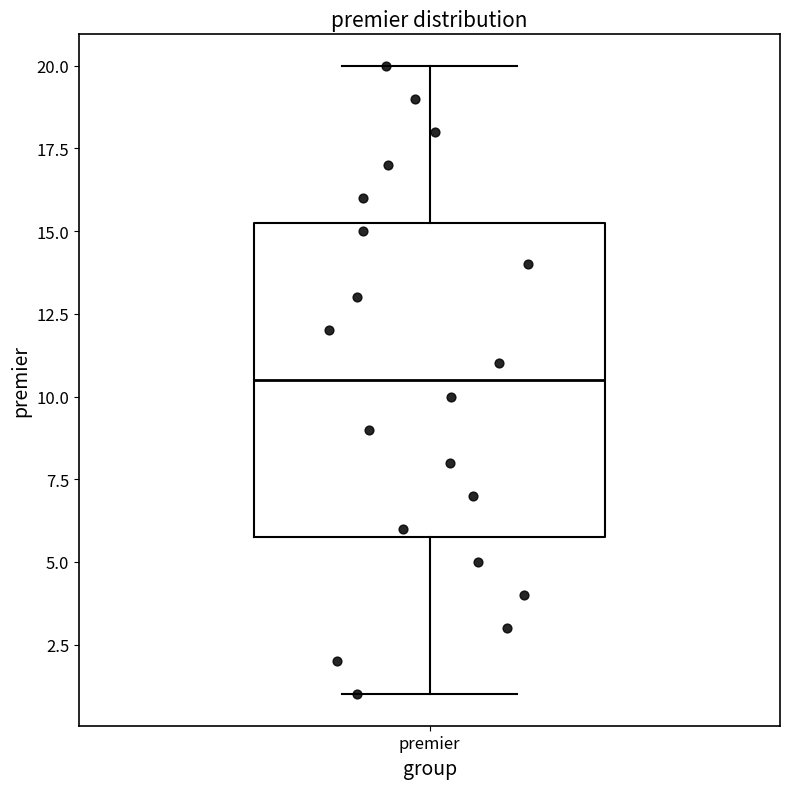

Transcribe this box plot: give where the median line is, the range the box spans, and where the two whiskers end, as read against the y-axis. The values are not printed on the chart, so give them approximately, as read against the axis.

median 10.5, box 6.0 to 15.5, whiskers 1.0 to 20.0